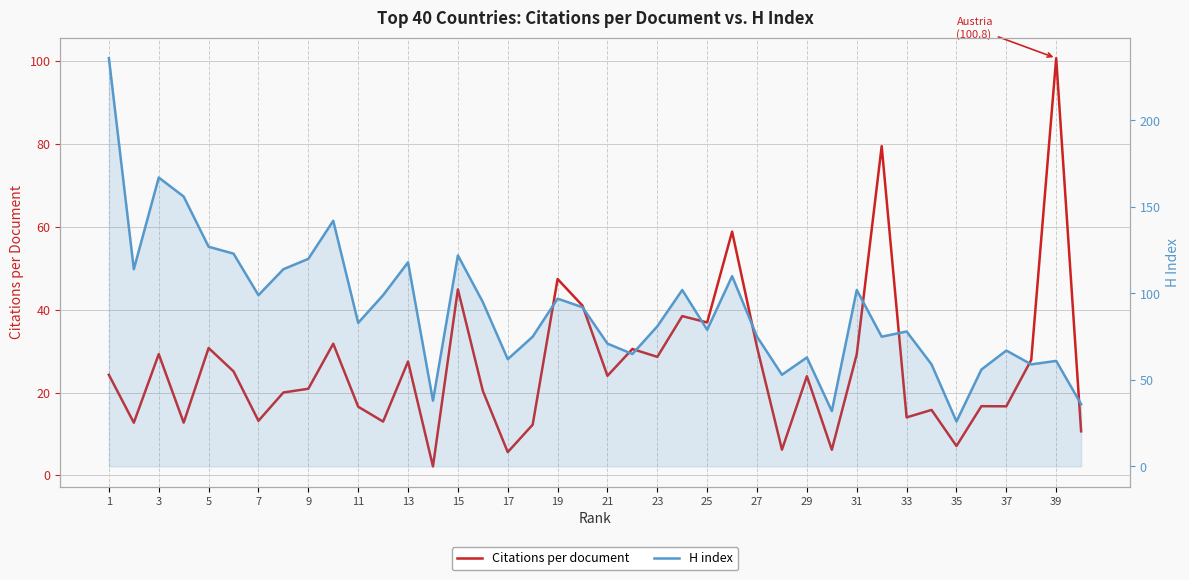

Rank the series by their maximum value, from lowest to highest.

Citations per document, H index